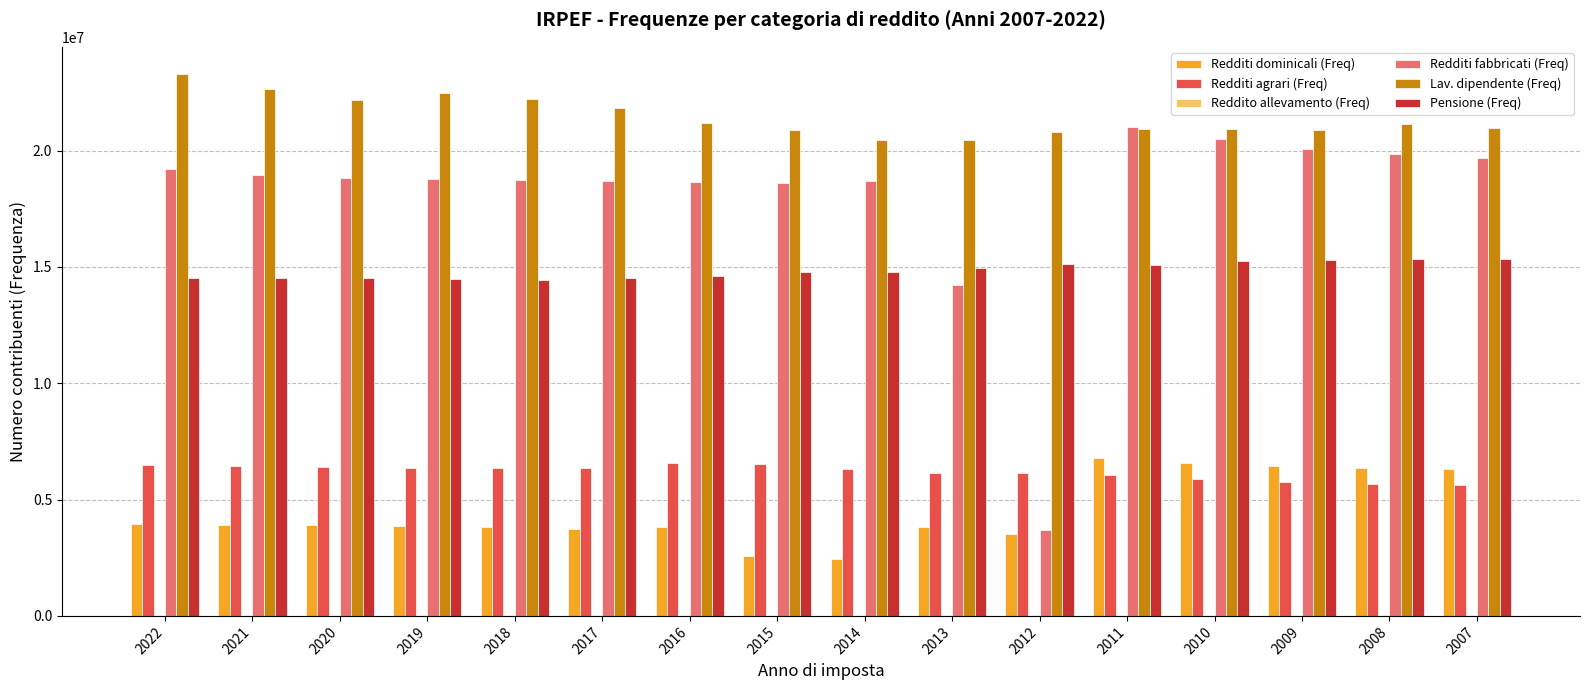

True or false: Redditi dominicali (Freq) has a value of 5636672 at 2012.

False